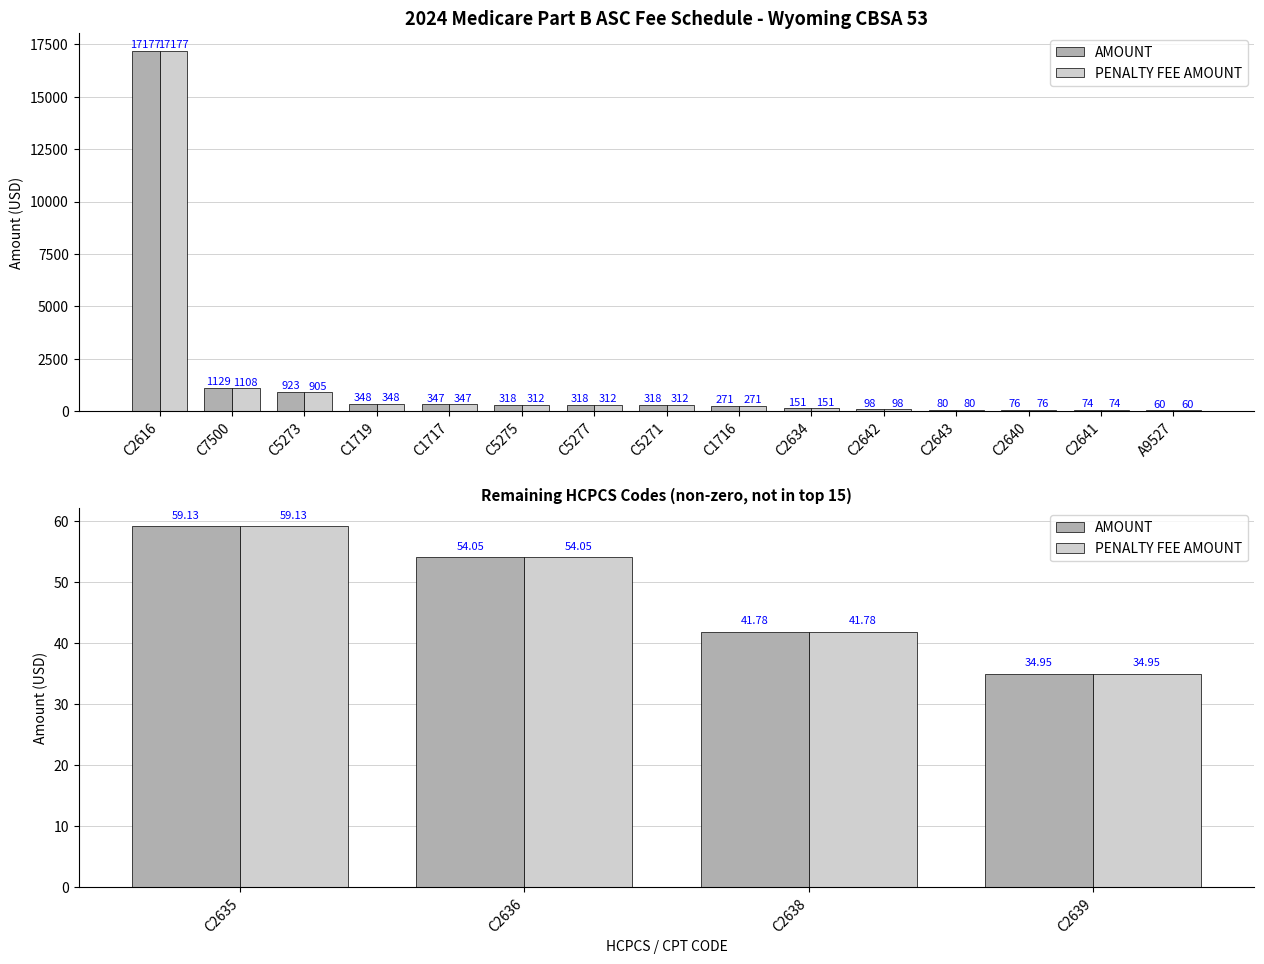

Are the bars horizontal?

No